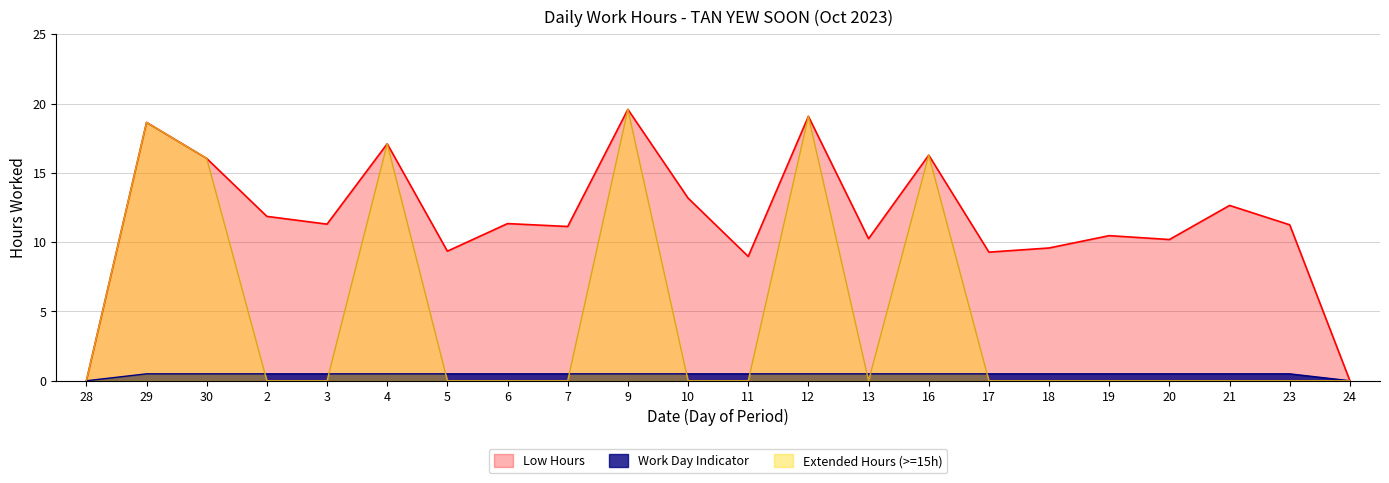

True or false: there are more than 2 points higher than both neighbors.

True